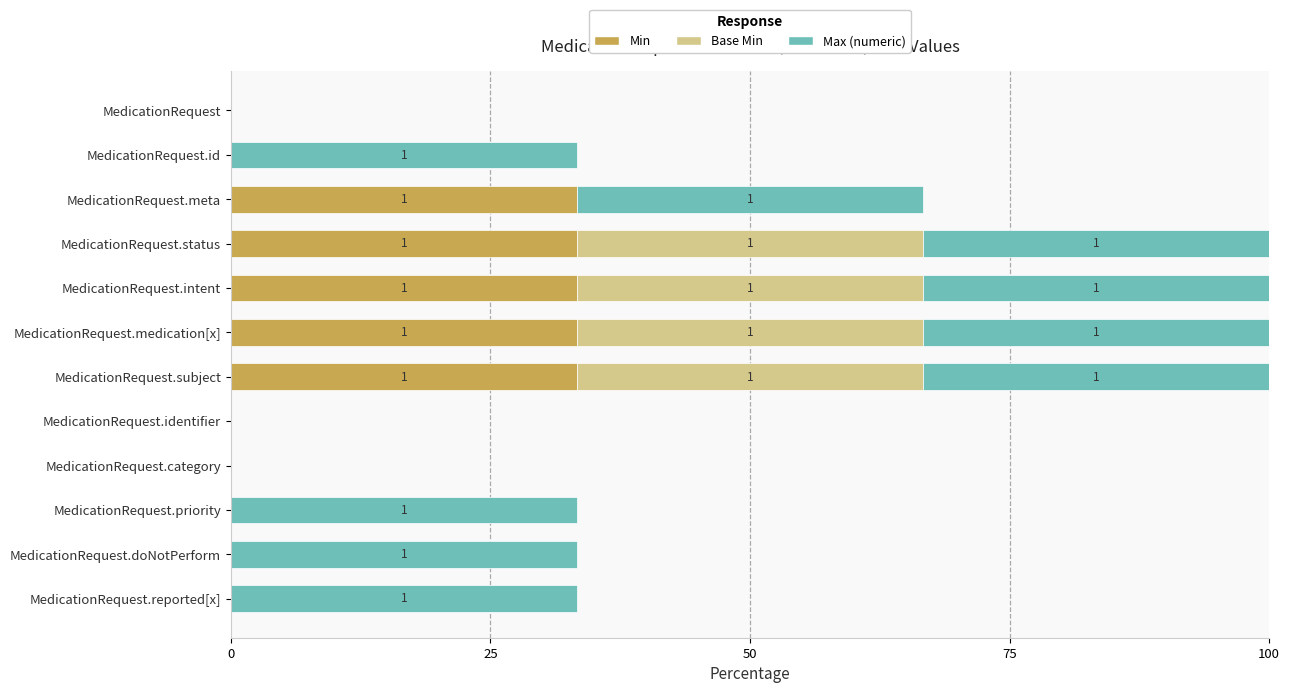

What are all the series names shown in the legend?

Min, Base Min, Max (numeric)